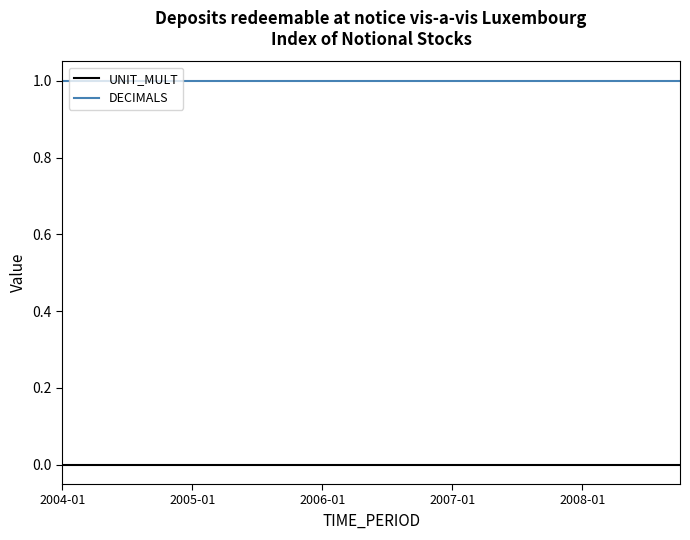

Rank the series by their maximum value, from highest to lowest.

DECIMALS, UNIT_MULT